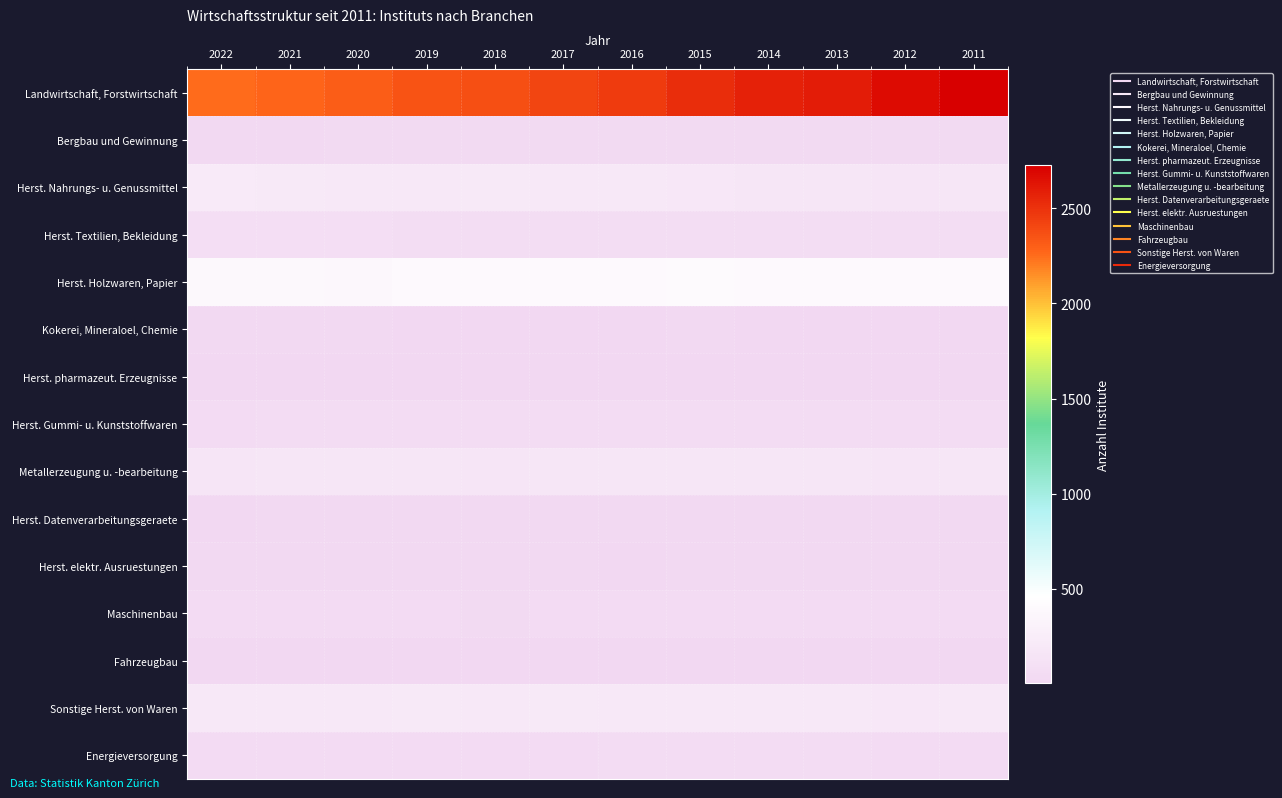

How many series are shown in this chart?

15